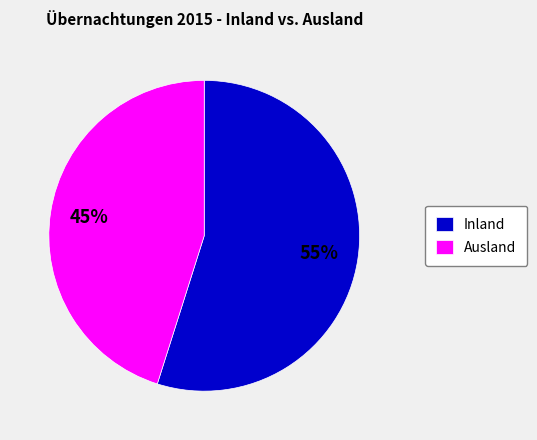

Rank the categories by value from lowest to highest.

Ausland, Inland